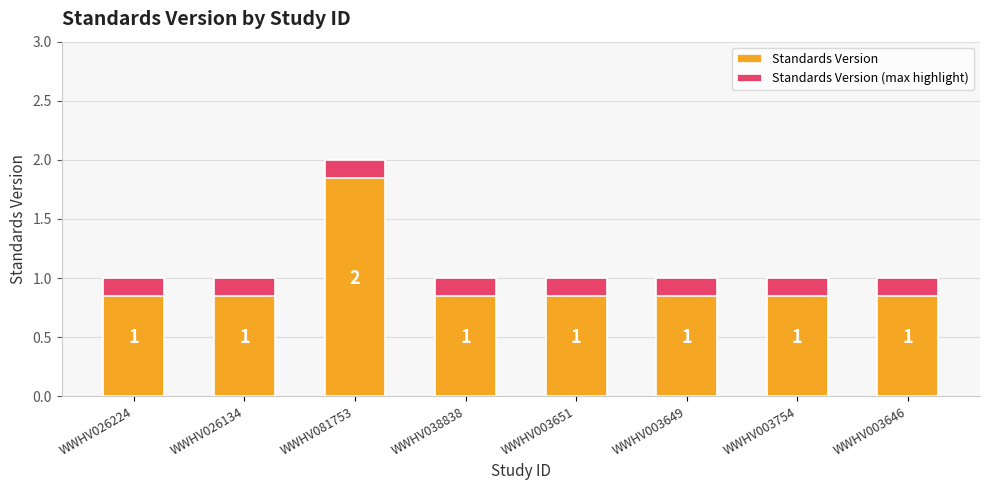

List the labels in order of Standards Version value, largest first.

WWHV081753, WWHV026224, WWHV026134, WWHV038838, WWHV003651, WWHV003649, WWHV003754, WWHV003646